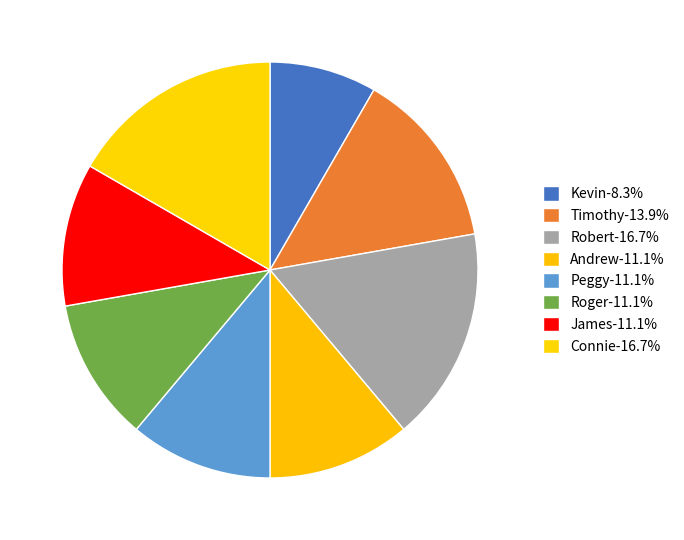

How many segments does this pie chart have?

8